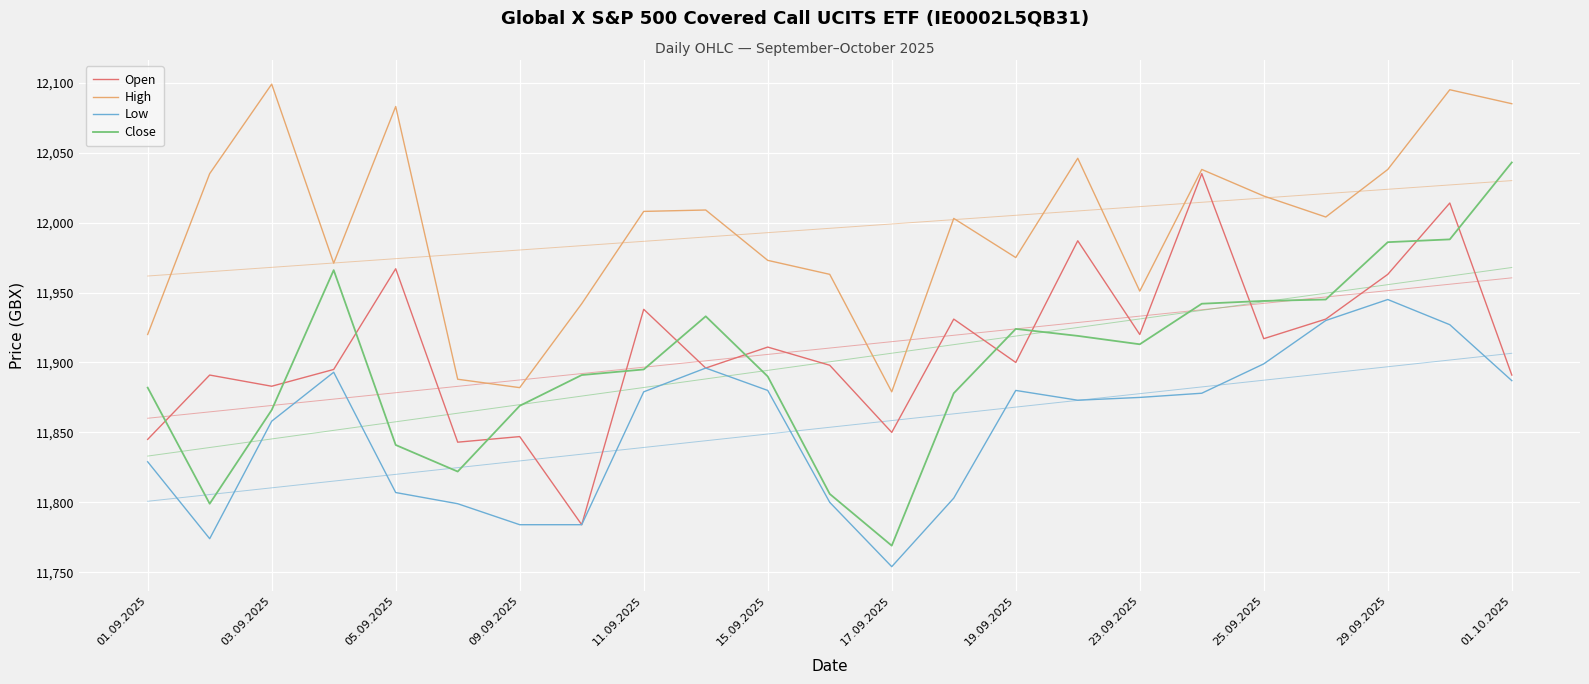

The value of Open at 03.09.2025 is 3770. True or false?

False